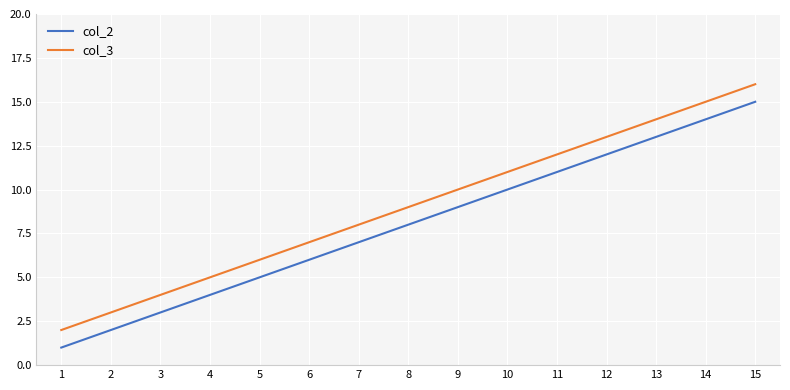

How many lines are shown in the chart?

2